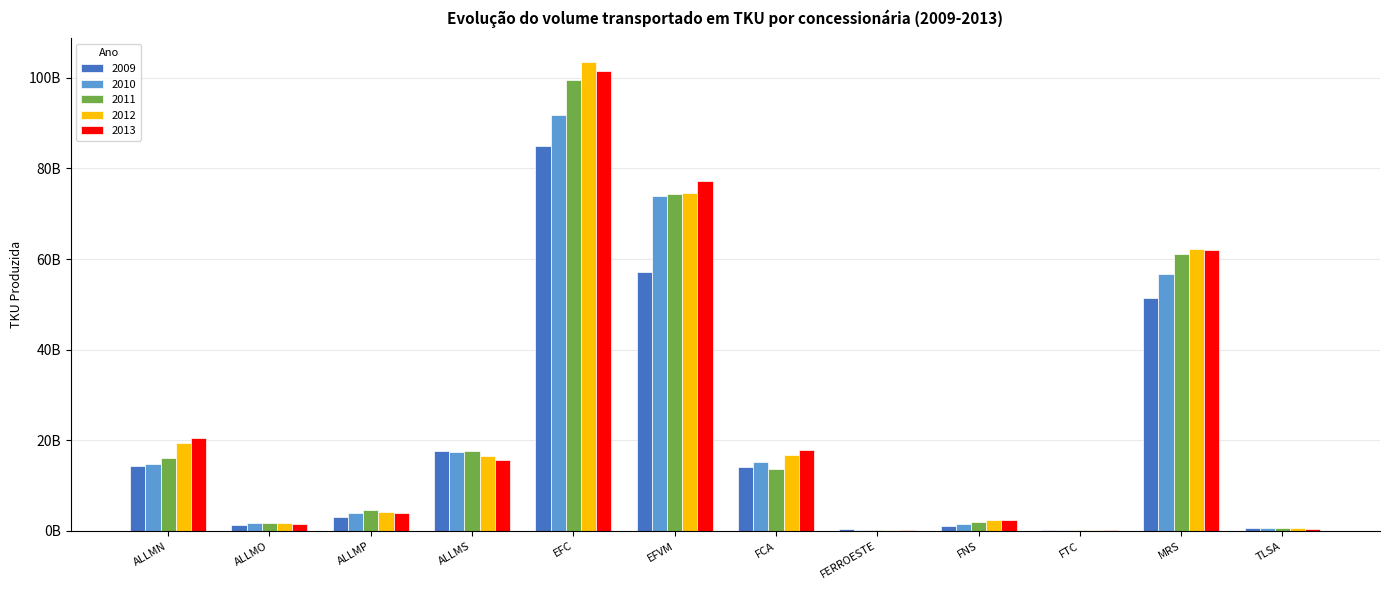

At which category is the sum across all series the highest?

EFC